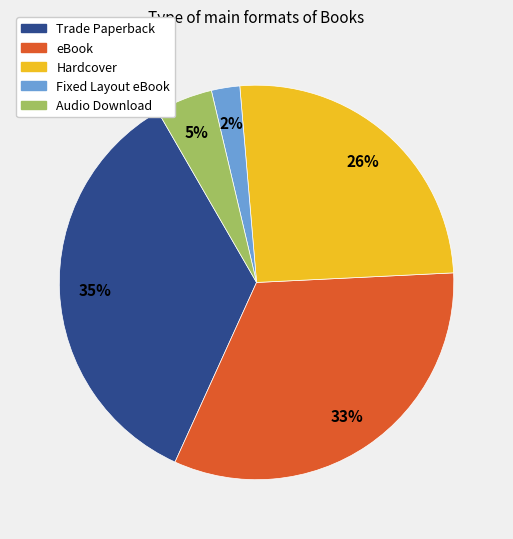

The Audio Download slice represents 11% of the pie. True or false?

False